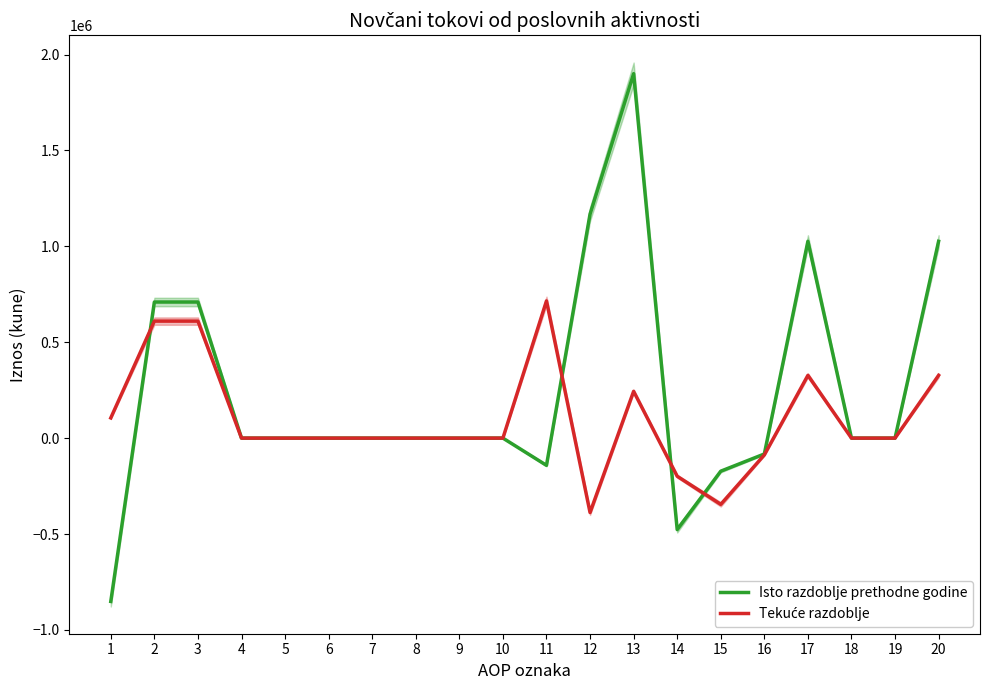

Which series changed the most between 8 and 17?

Isto razdoblje prethodne godine